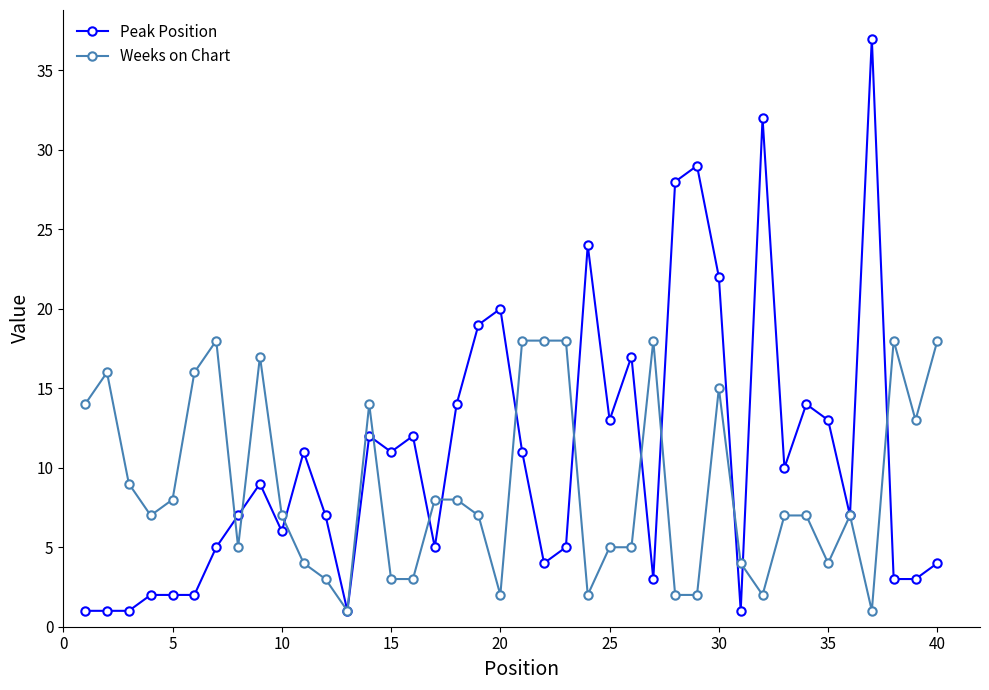

List the series in order of their peak value, lowest first.

Weeks on Chart, Peak Position